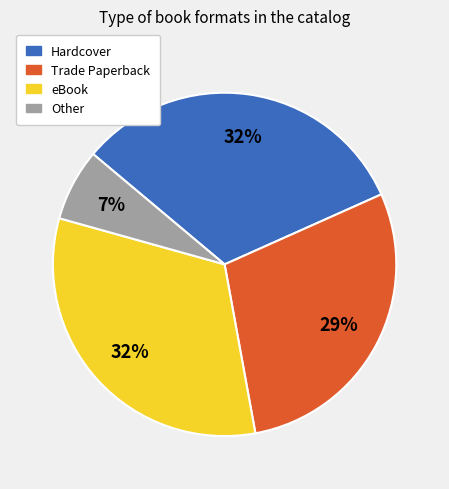

True or false: eBook accounts for 32% of the total.

True